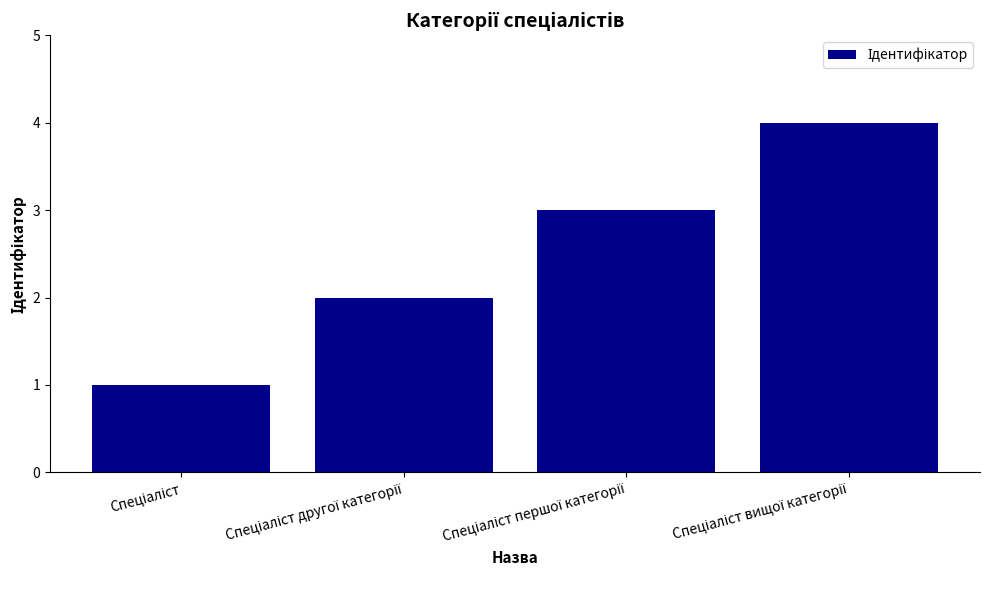

What is the maximum value shown in the chart?

4